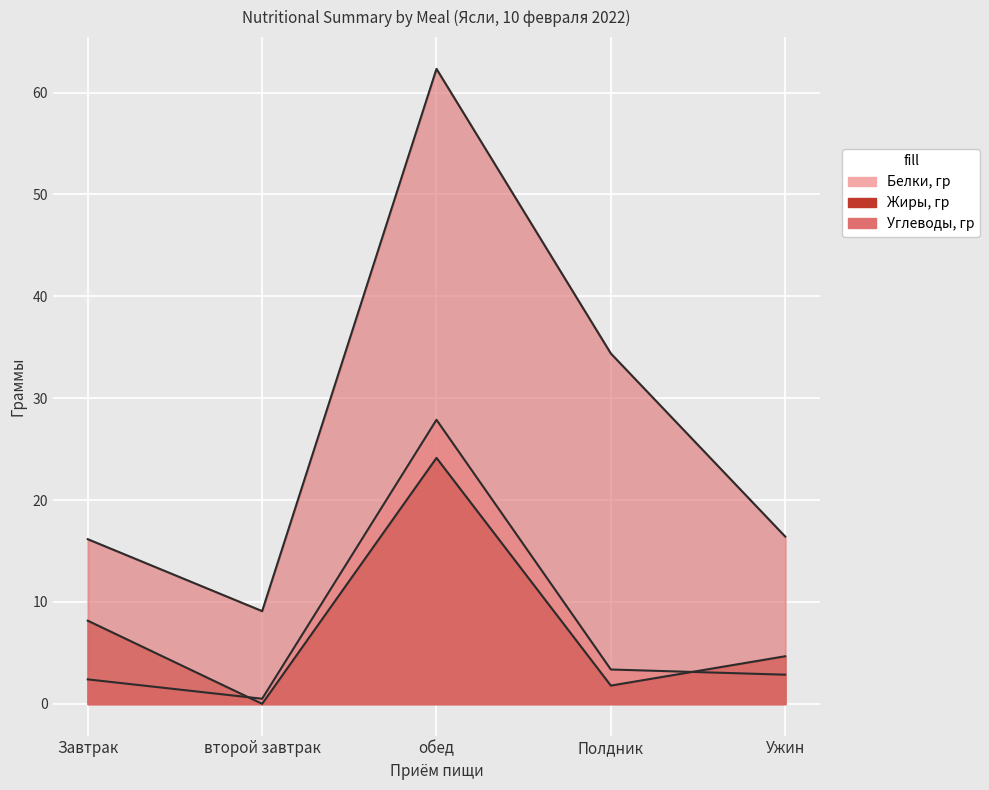

The Жиры, гр series shows 0.0 at второй завтрак. True or false?

True